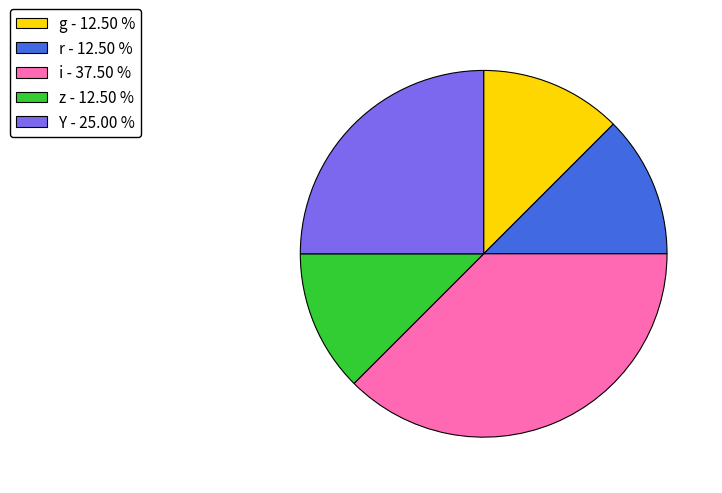

Do g - 12.50 % and Y - 25.00 % together represent more than half of the pie?

No